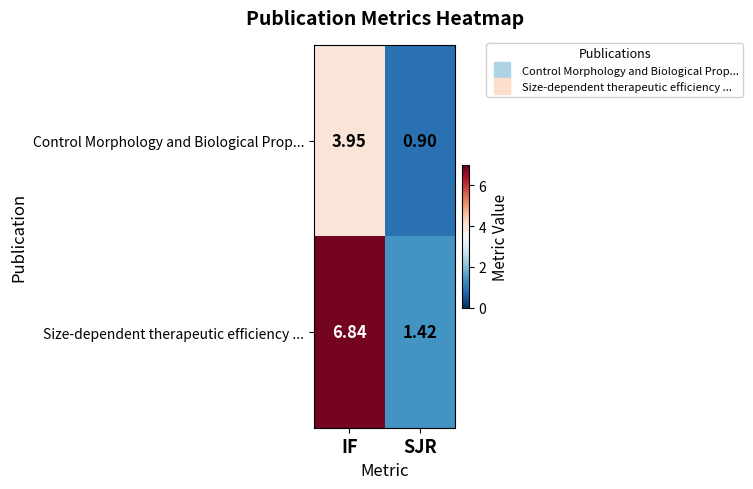

Which series has the largest total across all categories?

Size-dependent therapeutic efficiency ...